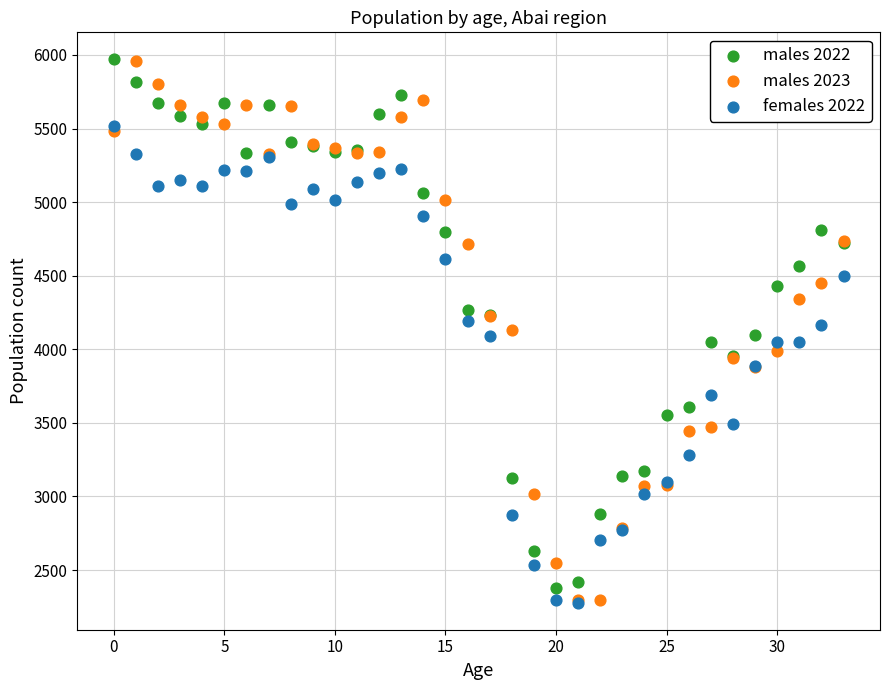

What are all the series names shown in the legend?

males 2022, males 2023, females 2022